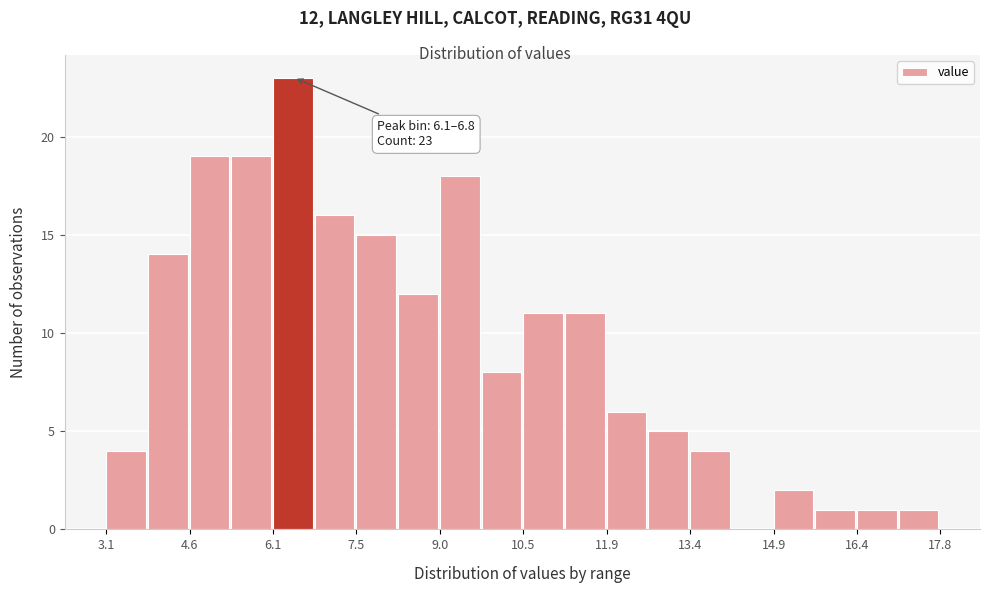

Around what value on the x-axis is the tallest bar? Give the approximate position of its centre, as read against the axis.

6.4